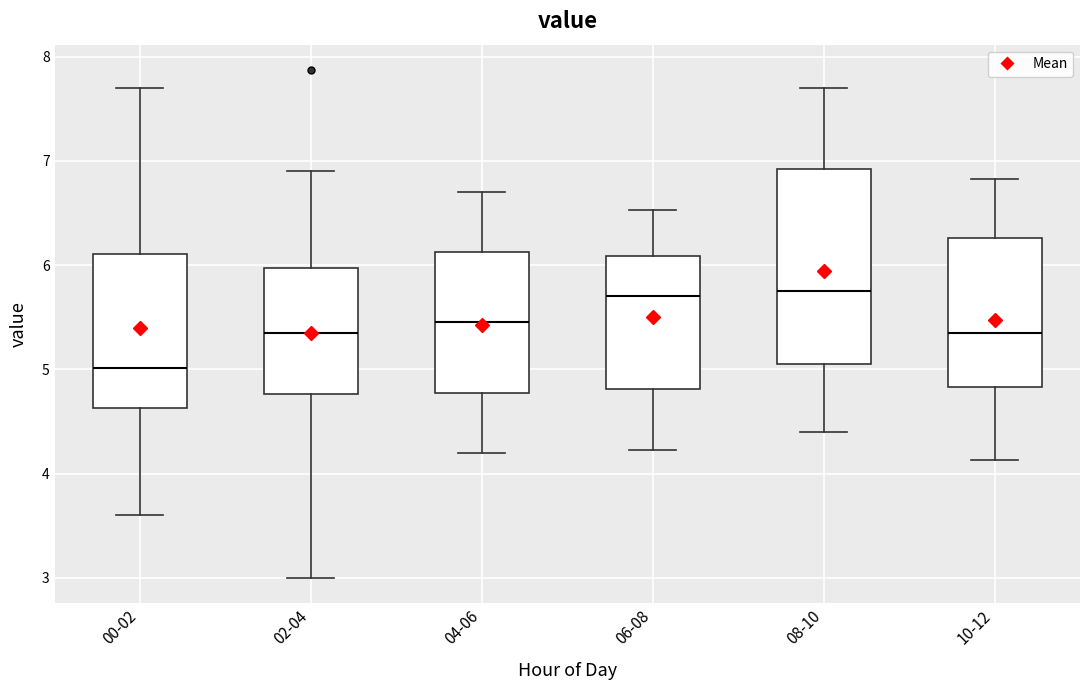

Comparing the boxes themselves (not the whiskers), which one is the tallest?

08-10